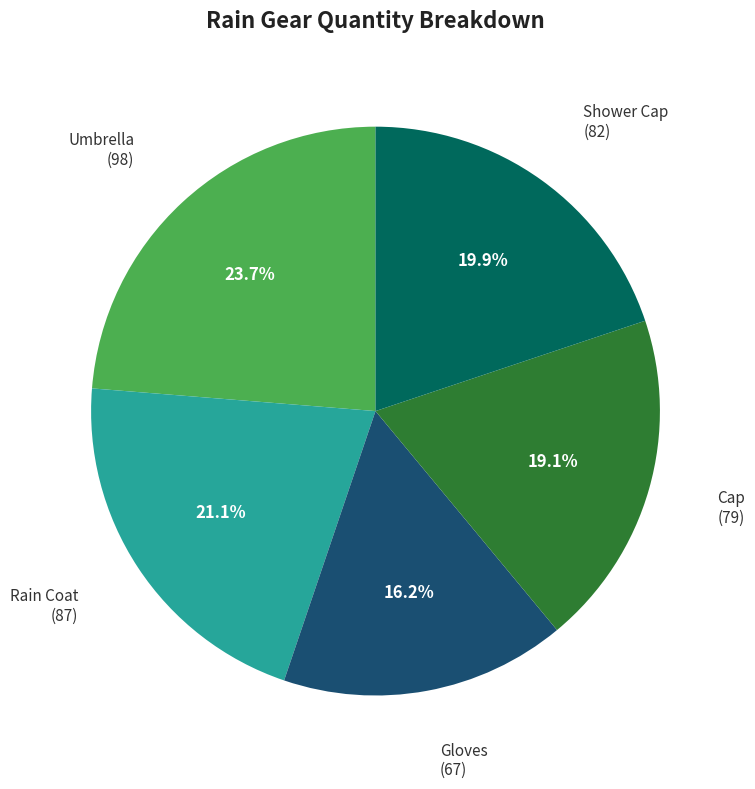

How many segments does this pie chart have?

5